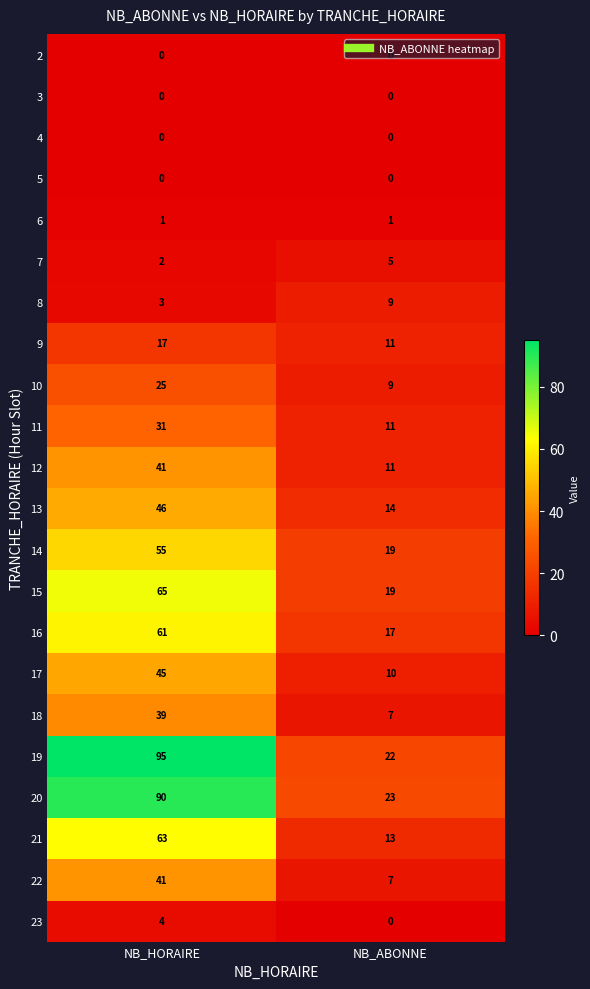

Which series has the largest range (max minus min)?

19